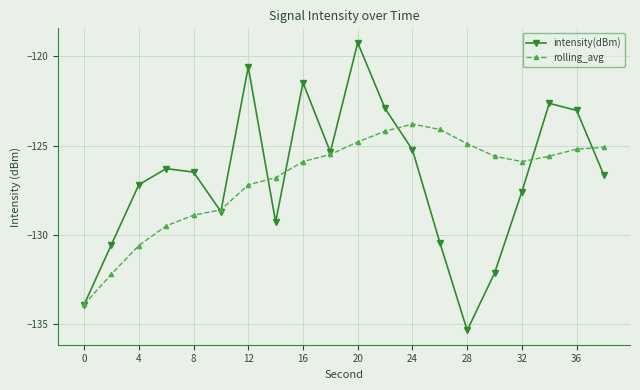

What is the value of the rolling_avg point at the 5th from the left?

-128.9